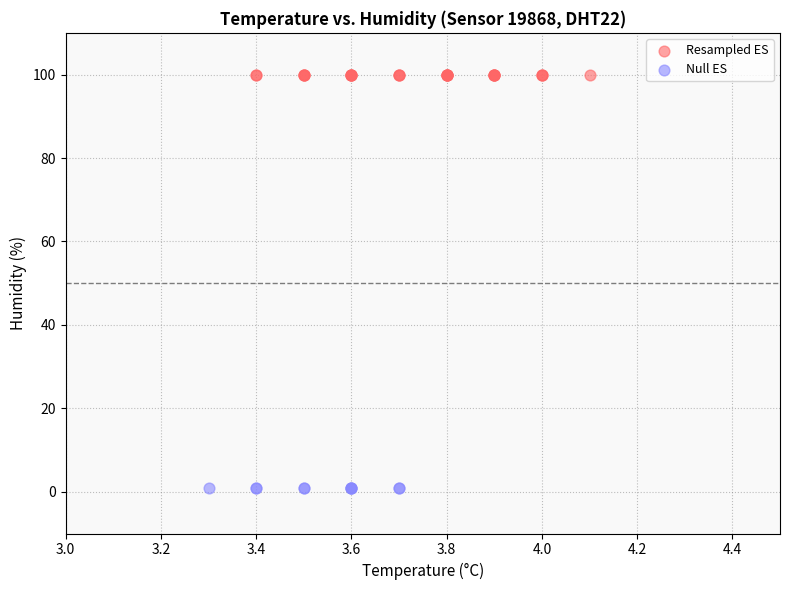

Which series contains the highest Y value?

Resampled ES